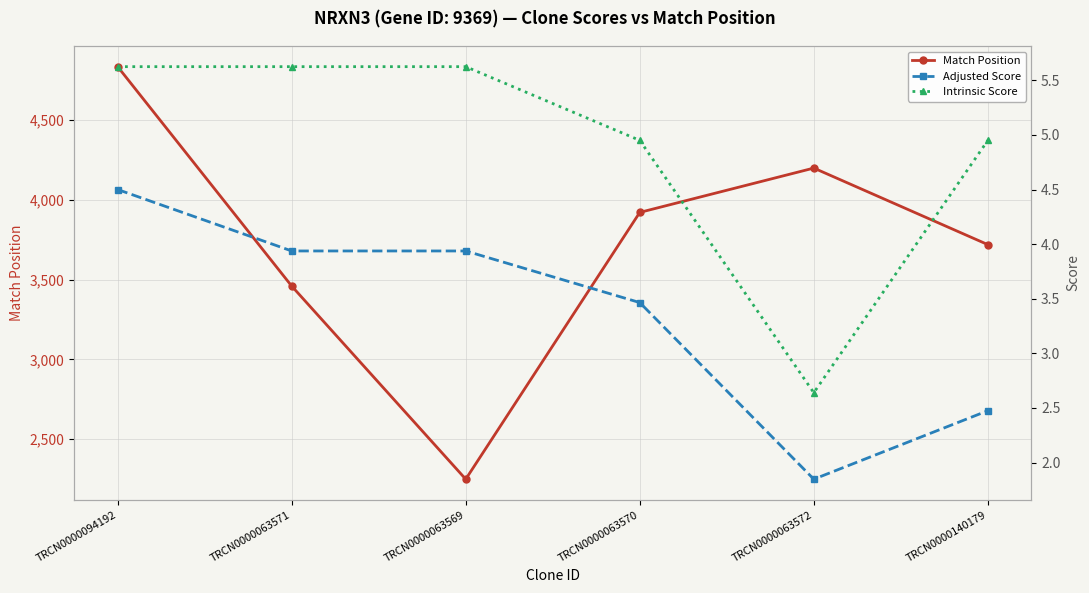

True or false: Match Position and Adjusted Score intersect in this chart.

False